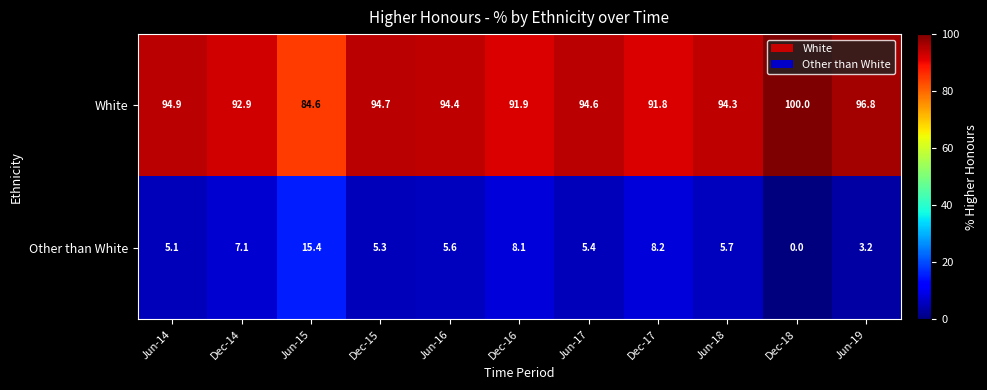

True or false: Other than White has a value of -6.4 at Dec-18.

False